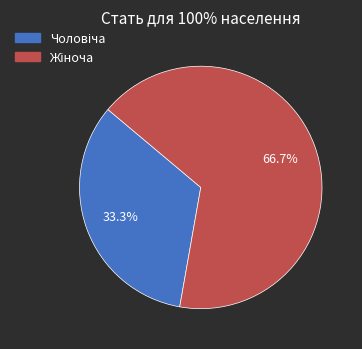

Does any single category account for the majority?

Yes